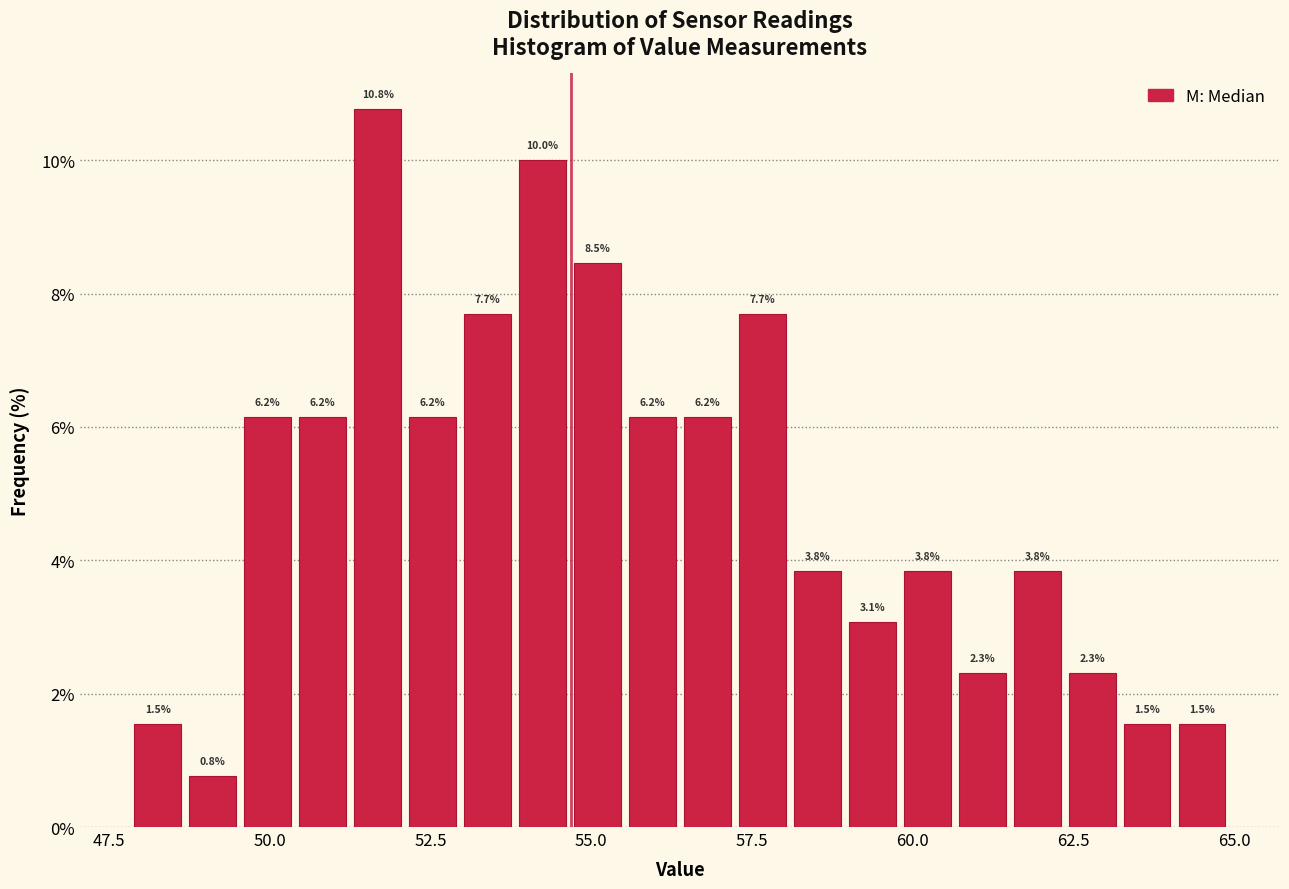

Read against the x-axis, roughly where is the centre of the tallest bar?

51.5